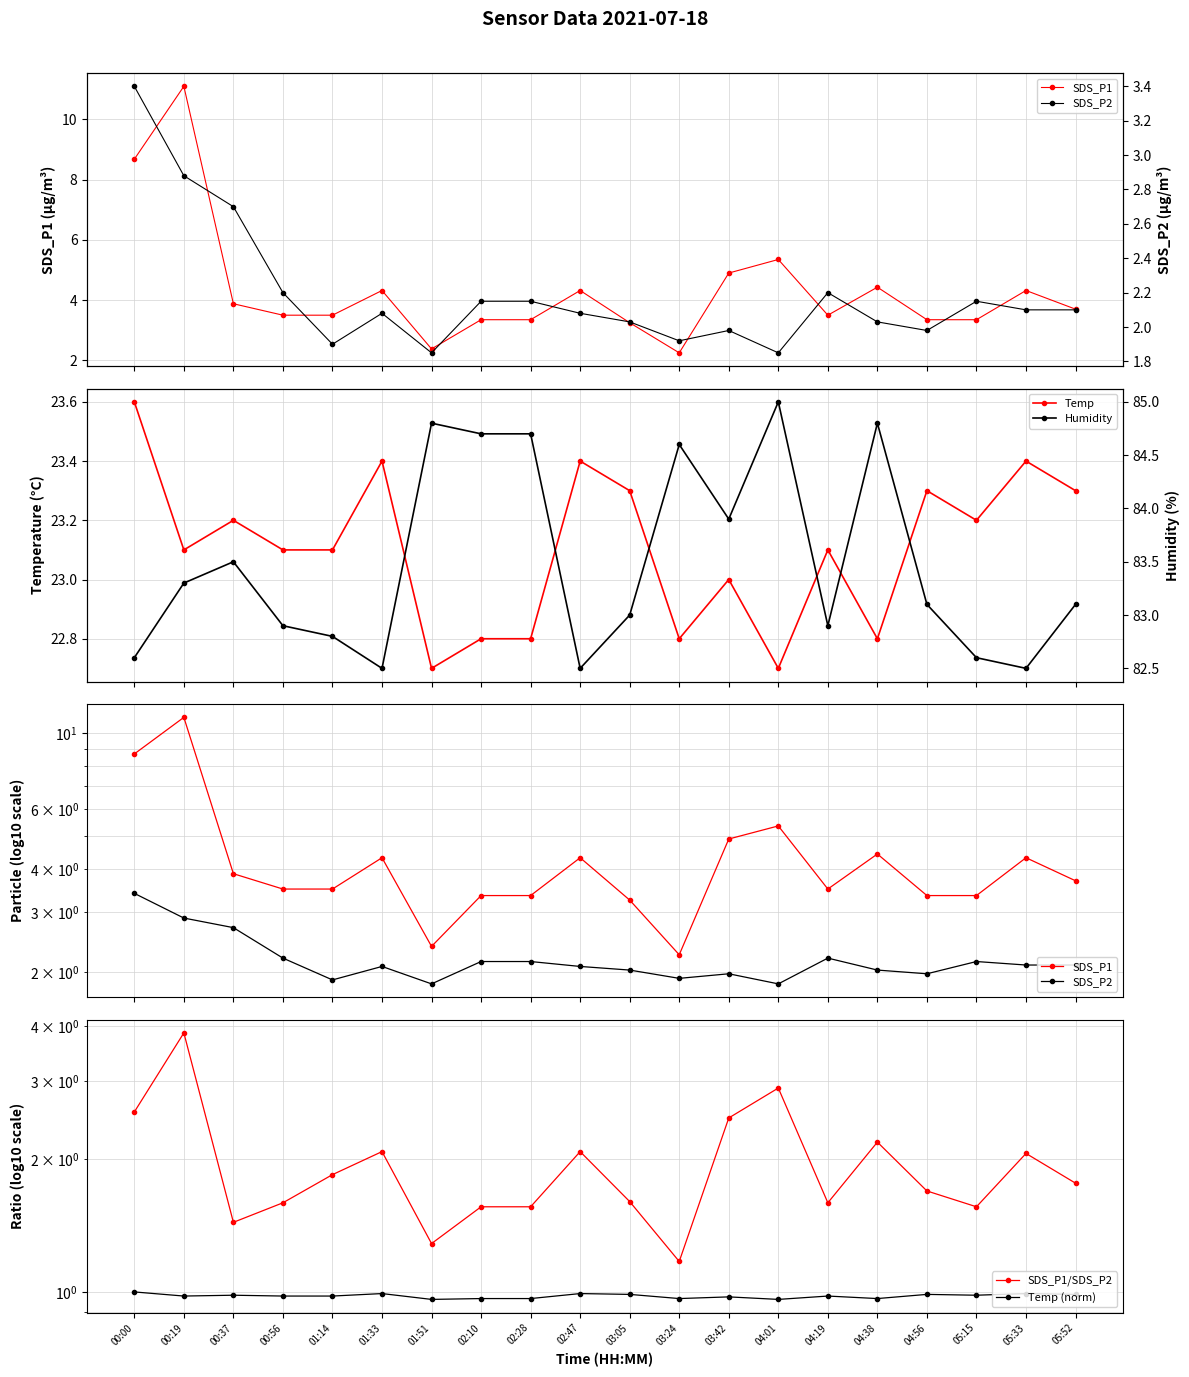

Where is SDS_P2 nearest to the value 2?

03:42